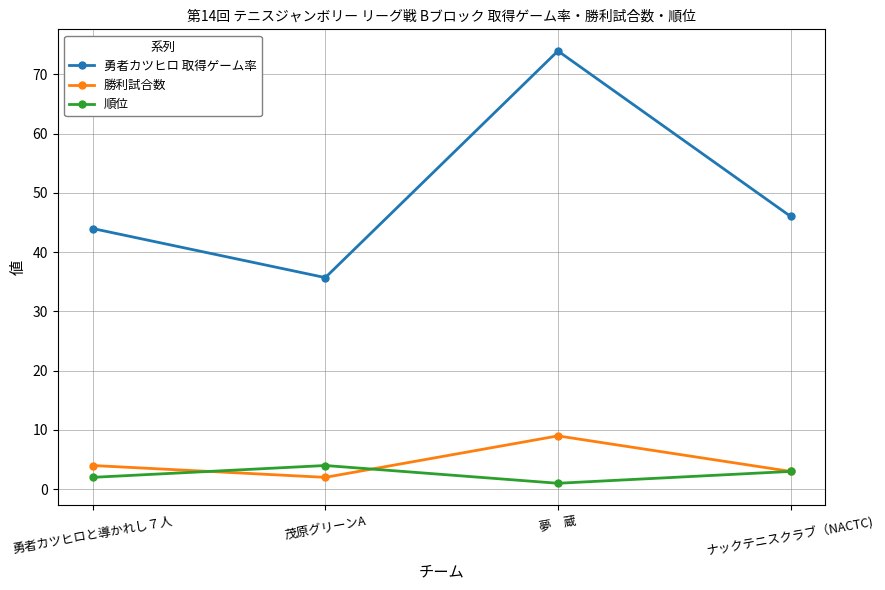

What is the label of the 1st point from the left?

勇者カツヒロと導かれし７人